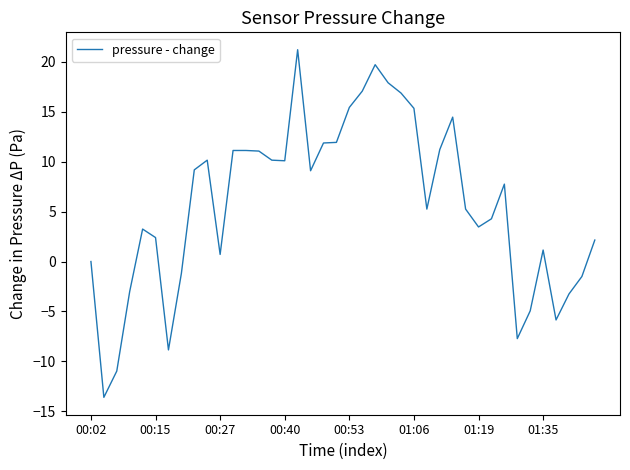

What is the difference between the maximum and minimum values?

34.8